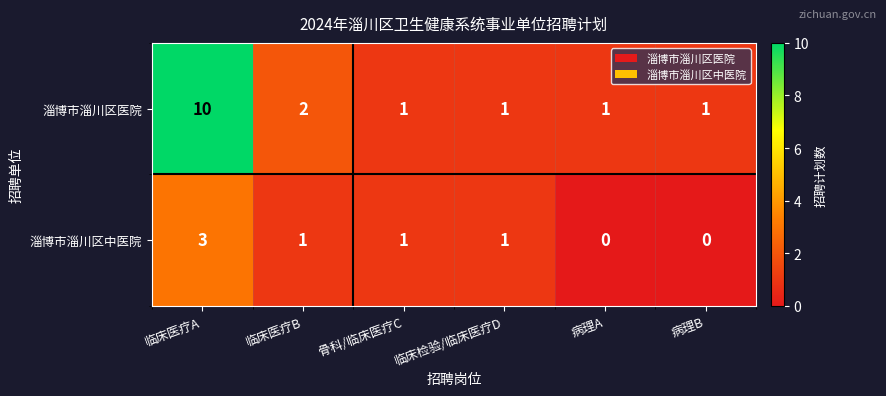

How many data points does each series have?

6